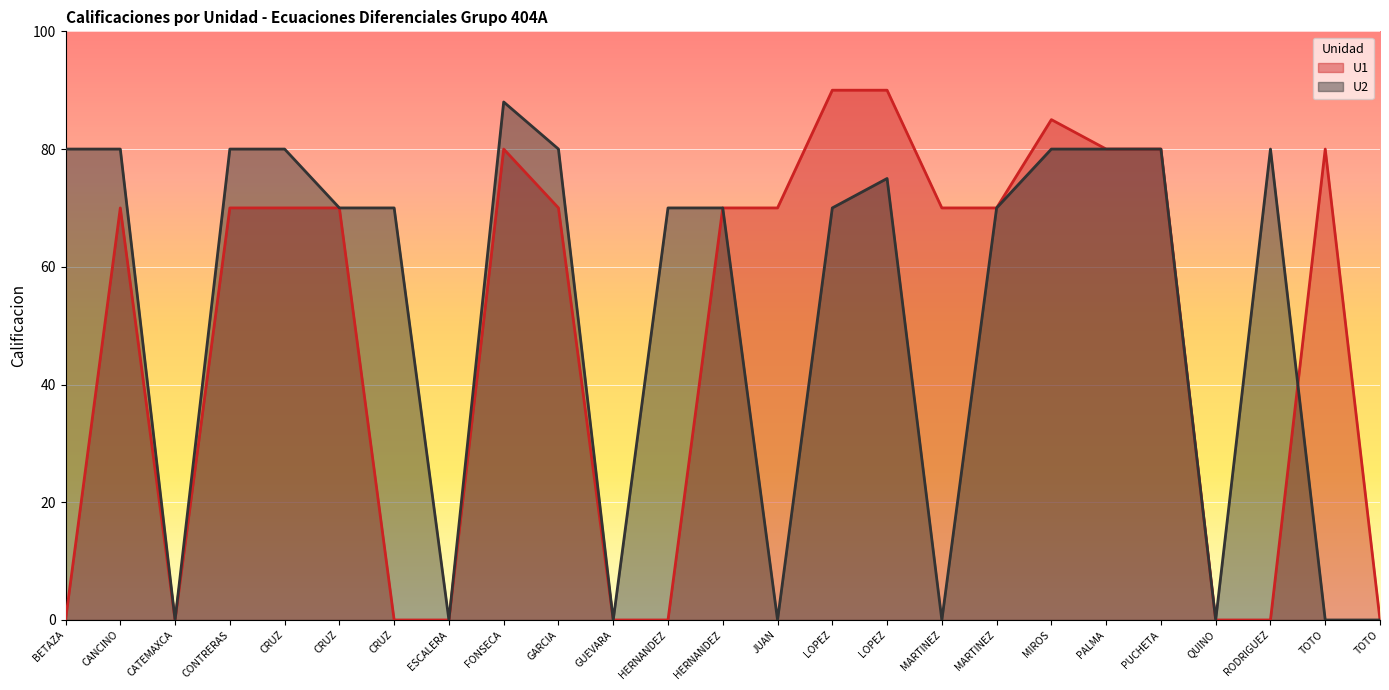

True or false: U1 has a value of 0 at CRUZ.

True